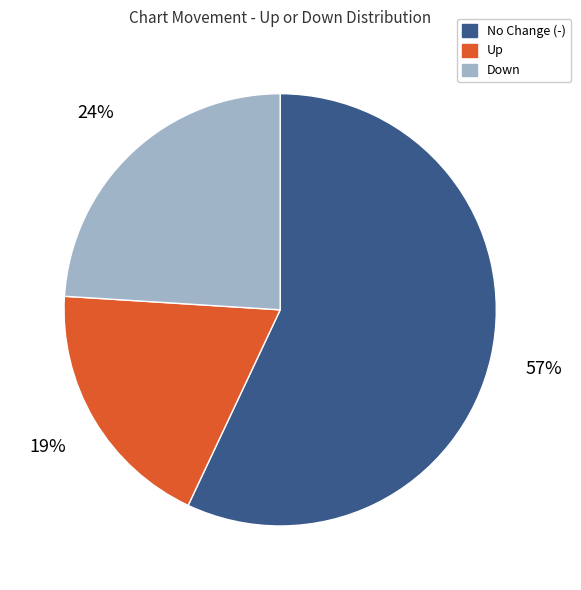

Is there a majority slice in this chart?

Yes